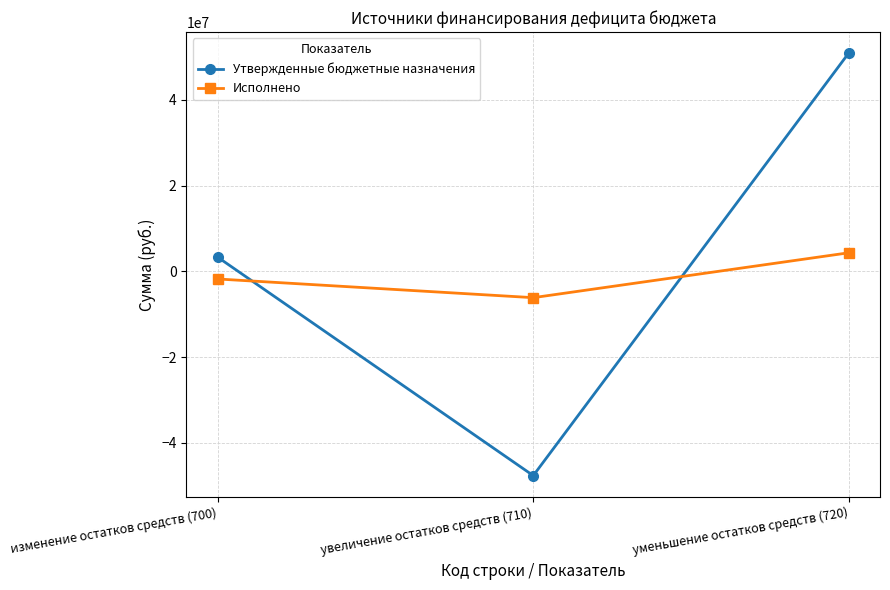

Which series has the largest range (max minus min)?

Утвержденные бюджетные назначения